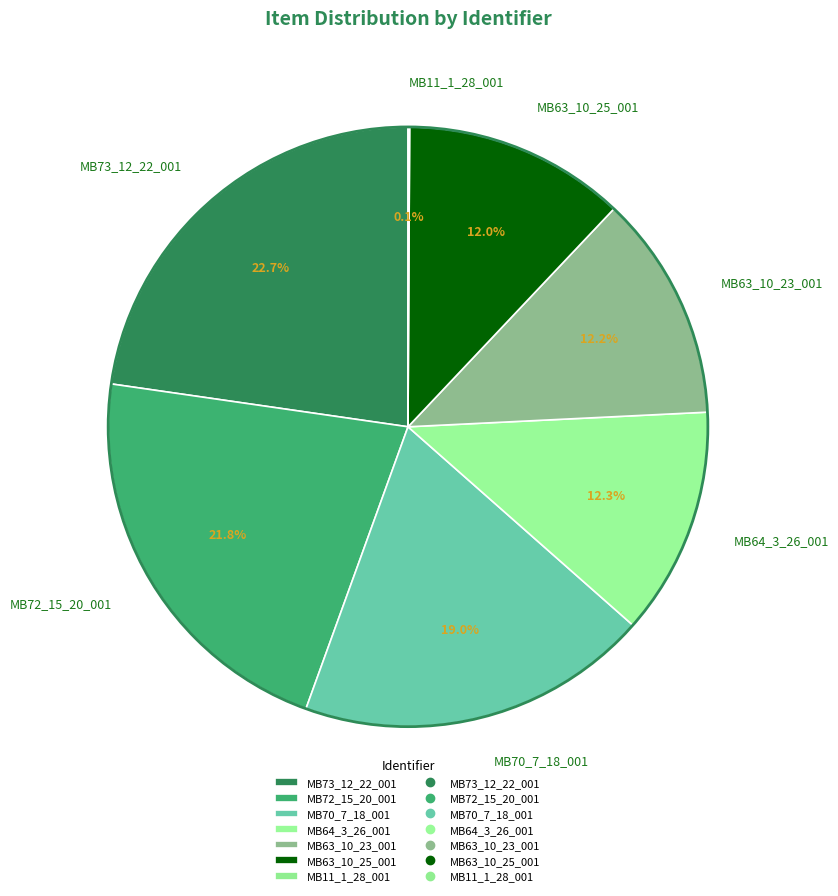

What is the ratio of the value at MB64_3_26_001 to the value at MB63_10_23_001?

1.0